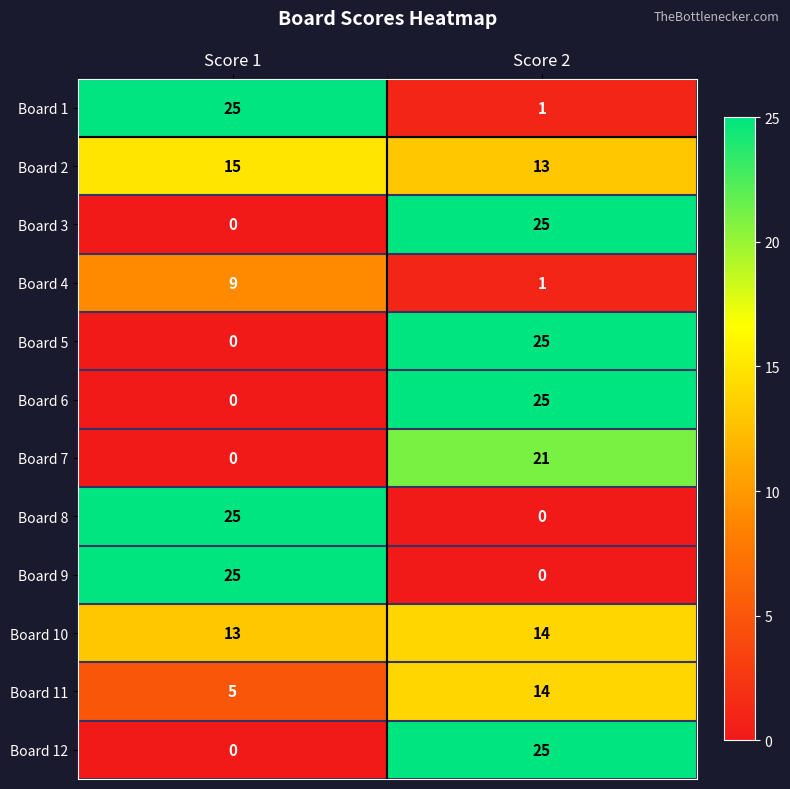

What is the maximum value for Board 8?

25